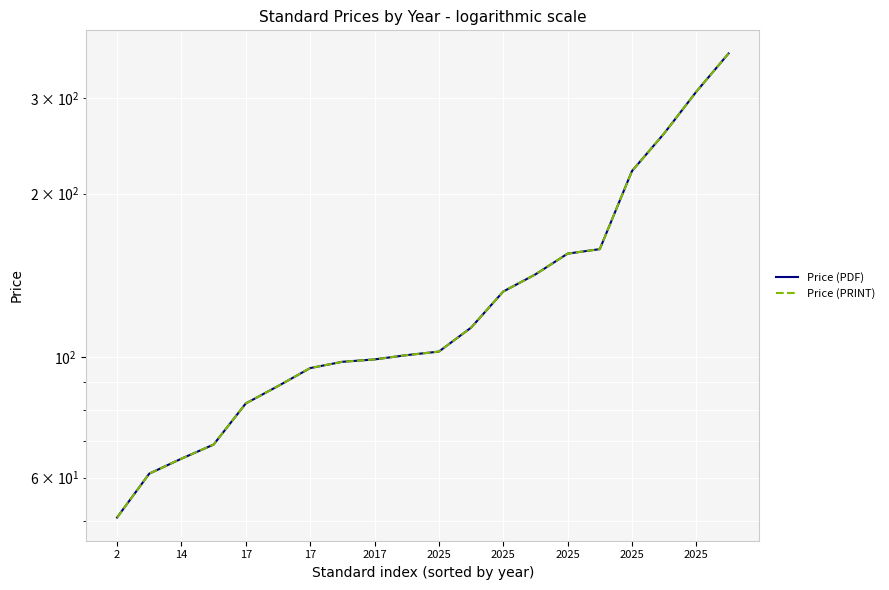

Is the value of Price (PRINT) at 14 greater than the value of Price (PDF) at 17?

No